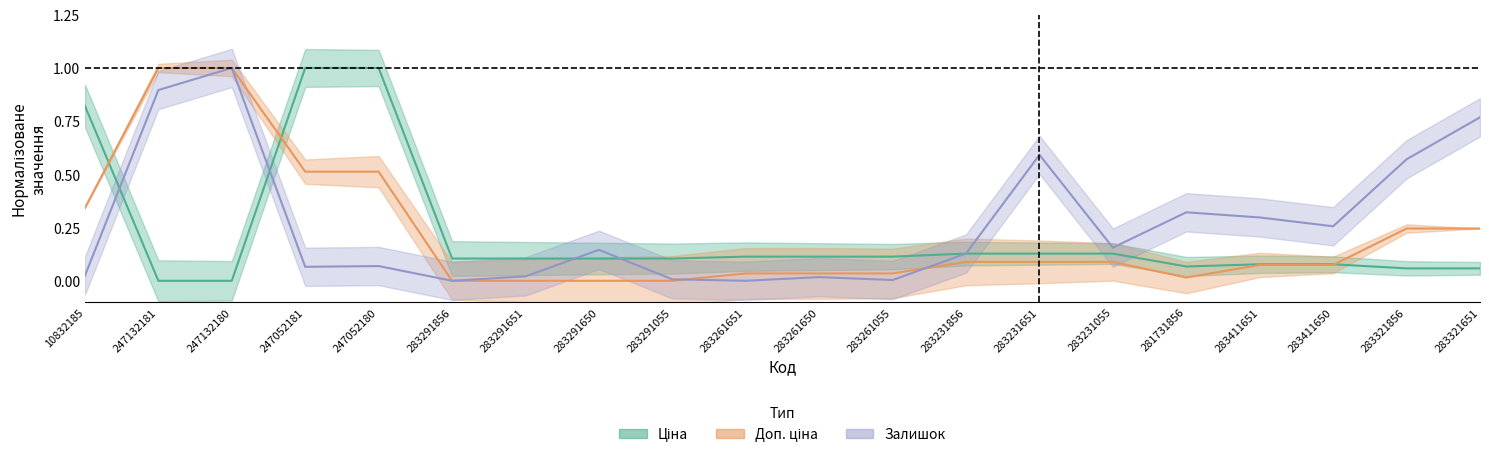

How many intersections are there between Ціна and Доп. ціна?

3